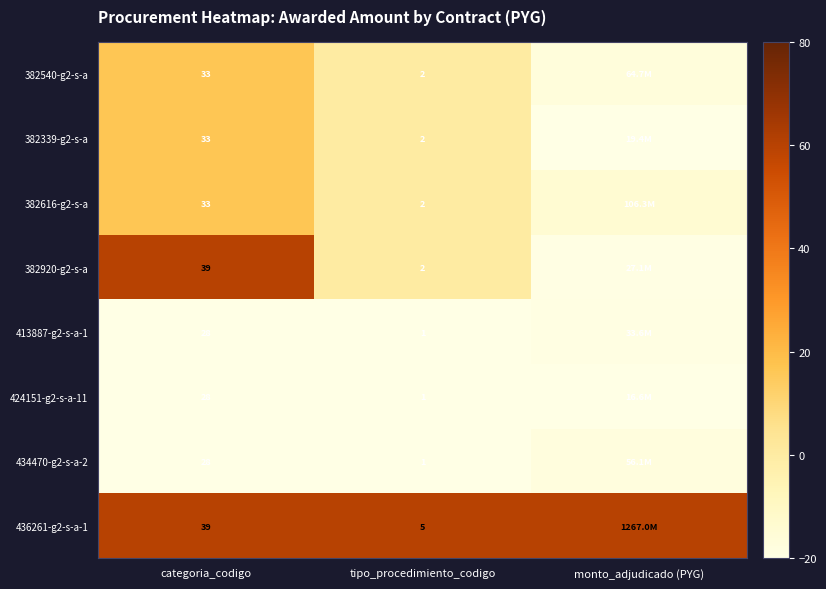

Is the value of 382540-g2-s-a at categoria_codigo greater than the value of 382616-g2-s-a at categoria_codigo?

No